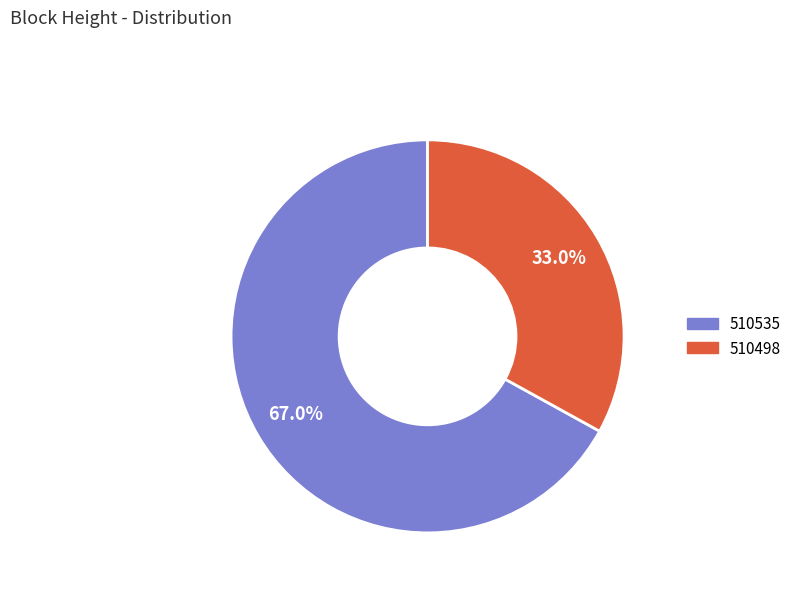

To the nearest percent, what portion does 510535 represent?

67%